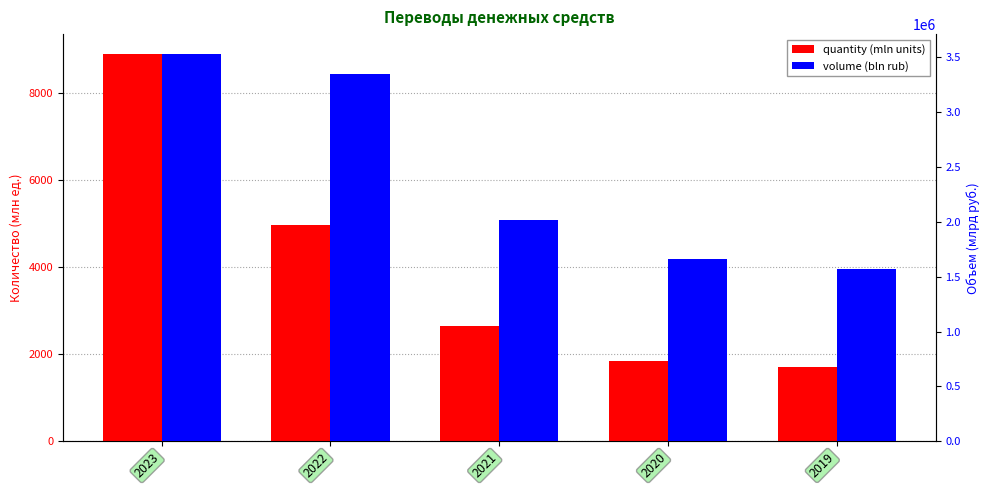

Does the chart contain any negative values?

No